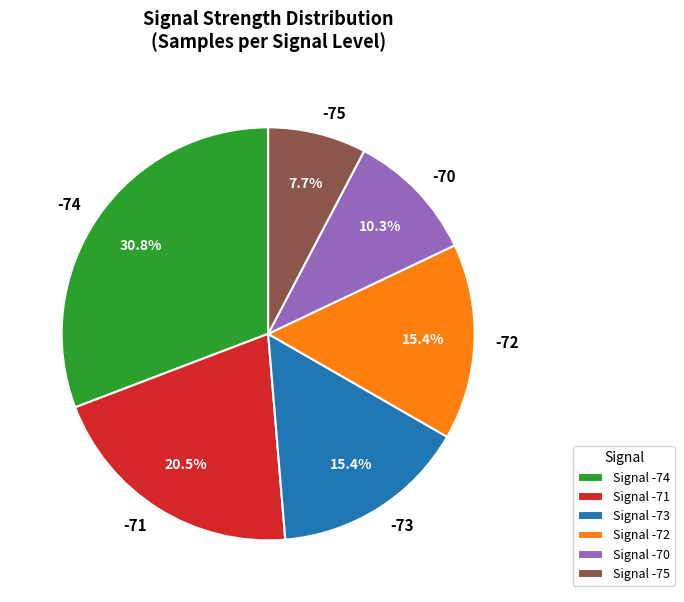

Does any single category account for the majority?

No